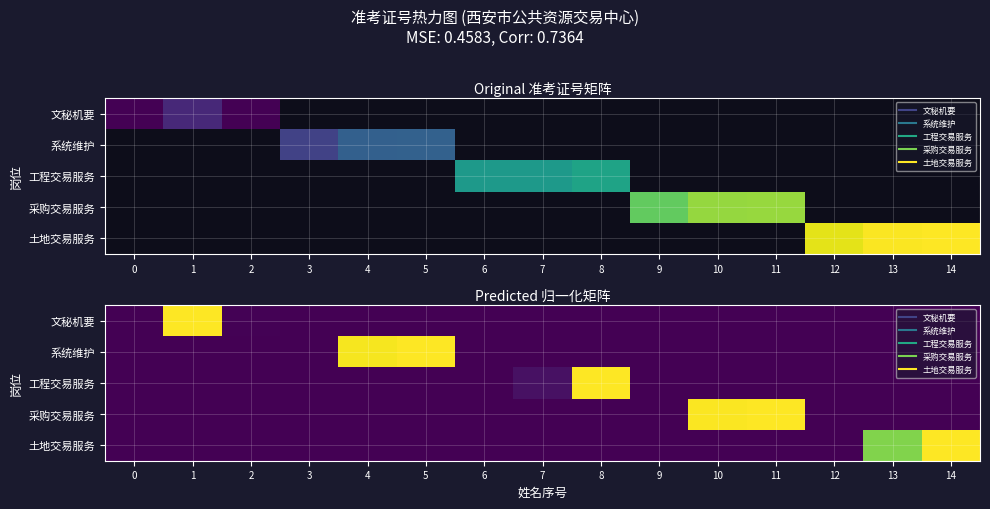

At 1, list the series in order from largest to smallest.

文秘机要, 系统维护, 工程交易服务, 采购交易服务, 土地交易服务